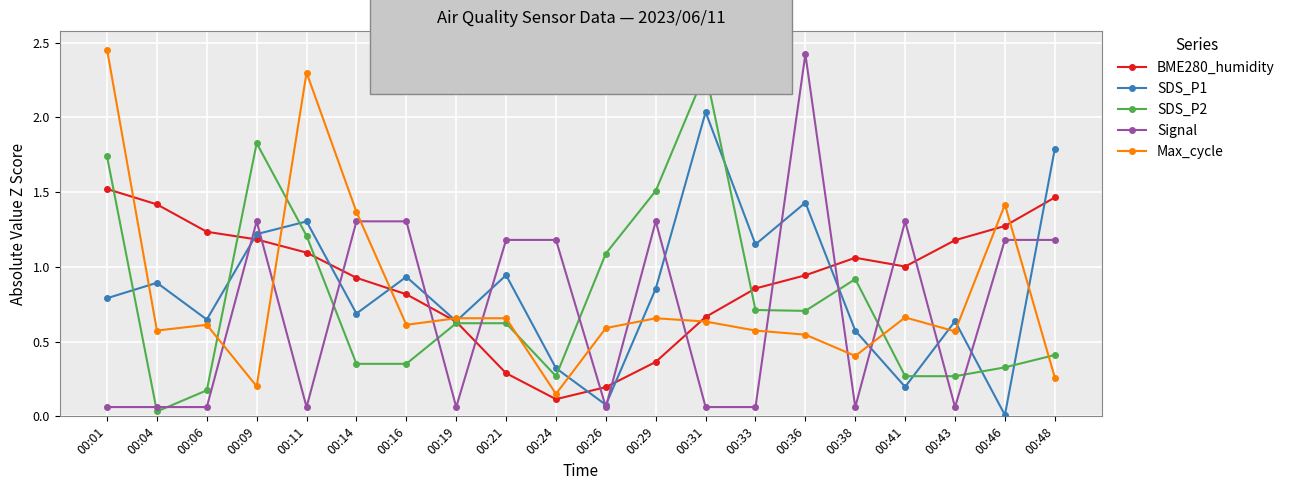

Is it true that Signal equals 0.8 at 00:14?

False